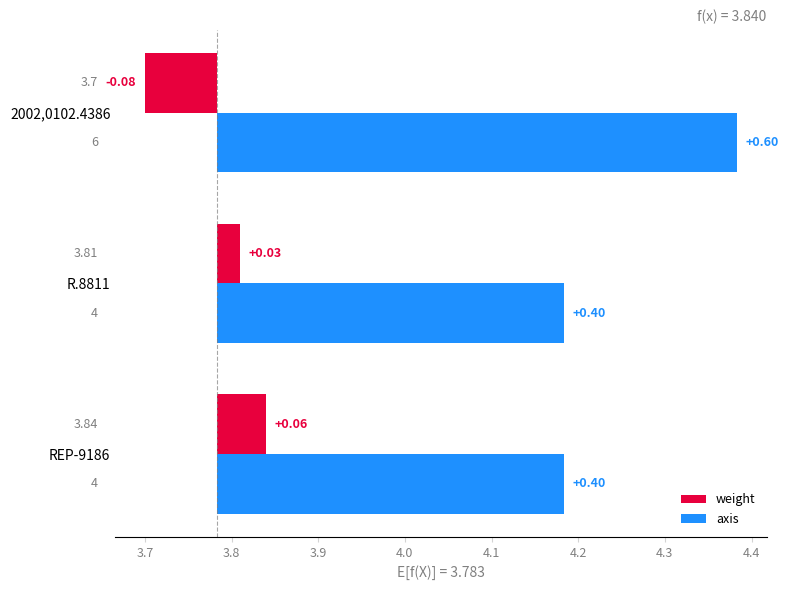

How many axis values are between 0 and 1?

3